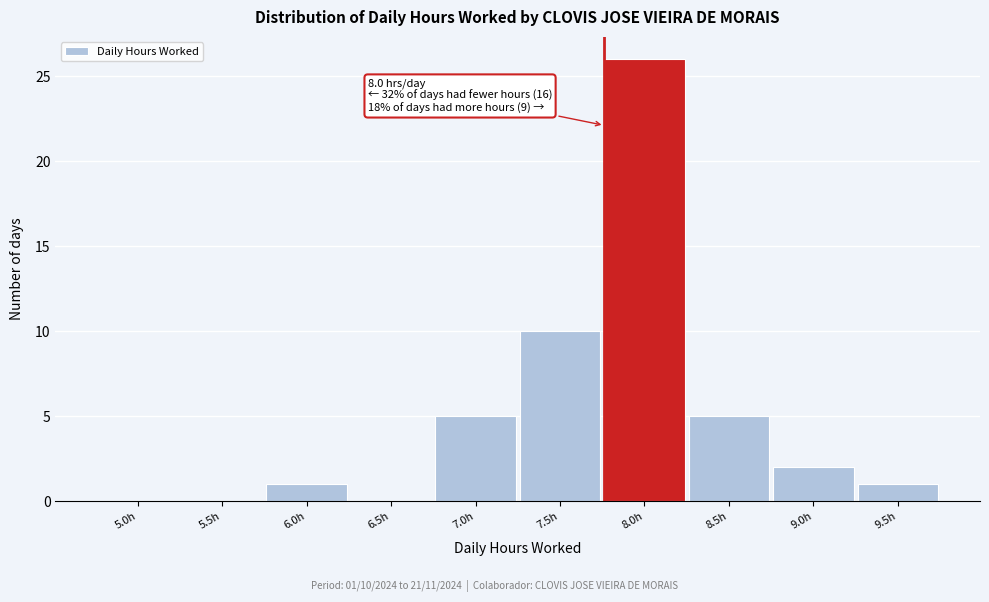

Reading left to right, extract all data points from this chart.

5.0h=0	5.5h=0	6.0h=1	6.5h=0	7.0h=5	7.5h=10	8.0h=26	8.5h=5	9.0h=2	9.5h=1